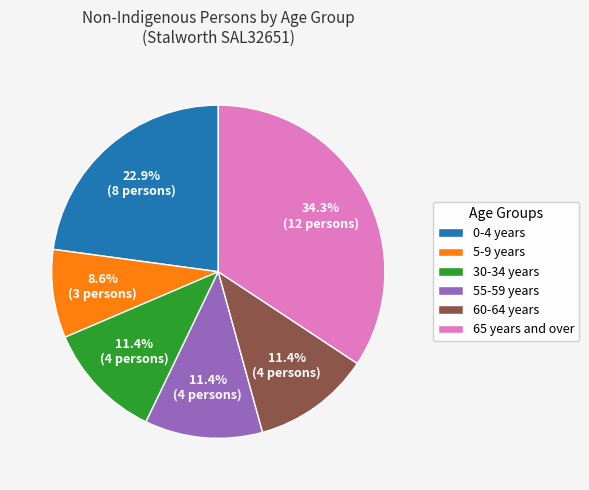

The 55-59 years slice represents 11% of the pie. True or false?

True